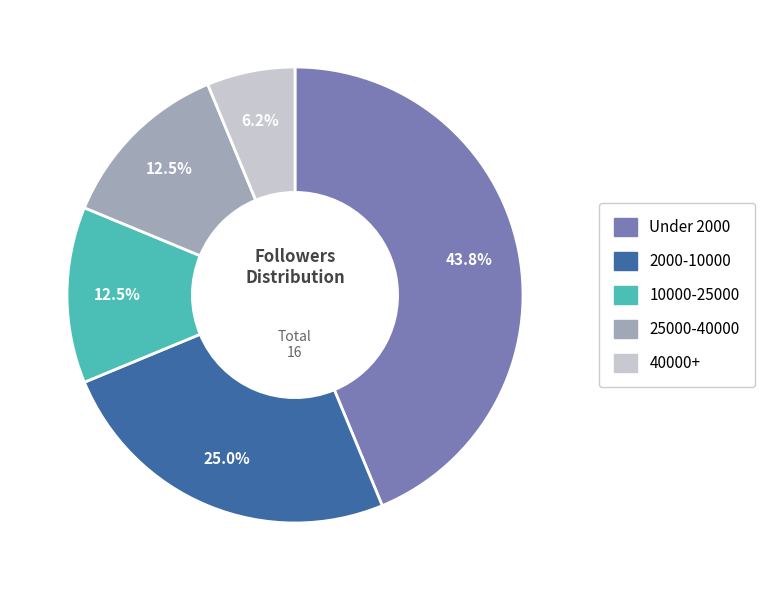

What percentage do 2000-10000 and 10000-25000 together represent?

37.5%